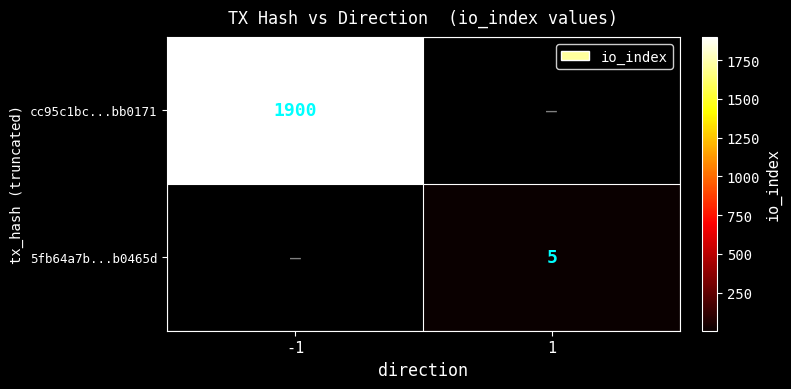

Is the value of cc95c1bc...bb0171 at -1 greater than the value of 5fb64a7b...b0465d at 1?

Yes